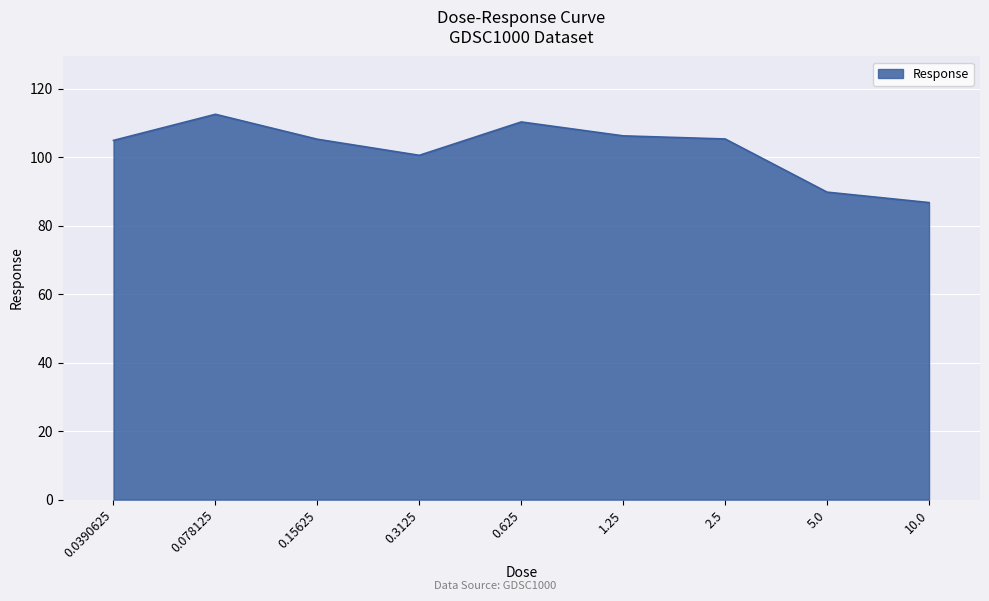

What value does the data have at 0.078125?

112.5